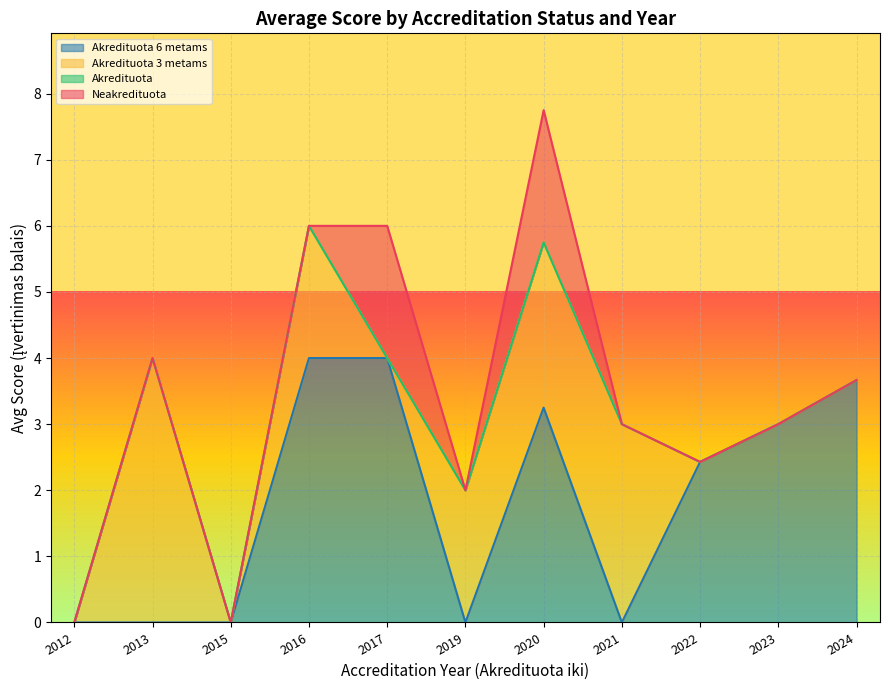

True or false: Akredituota 6 metams and Akredituota 3 metams cross at least once.

False